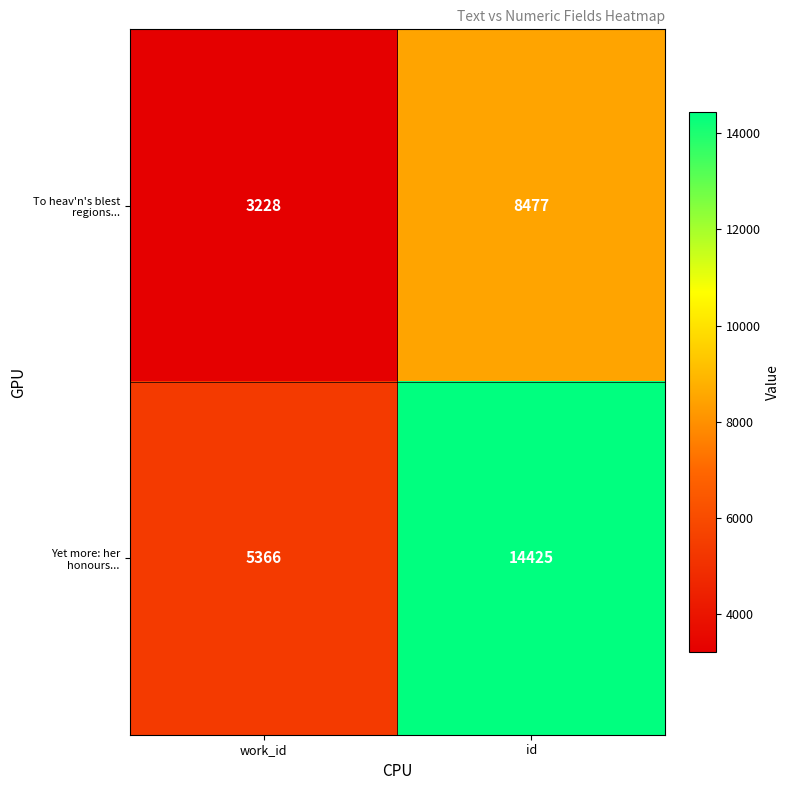

How many series are shown in this chart?

2